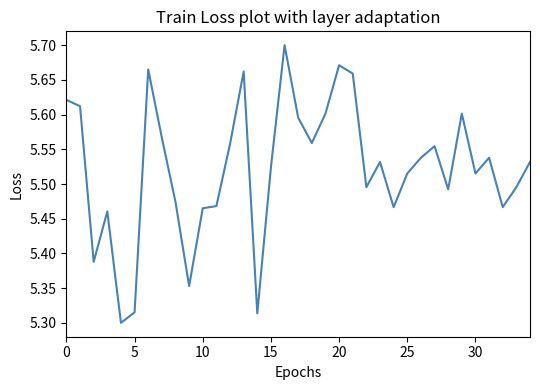

What is the difference between the maximum and minimum values?

0.4